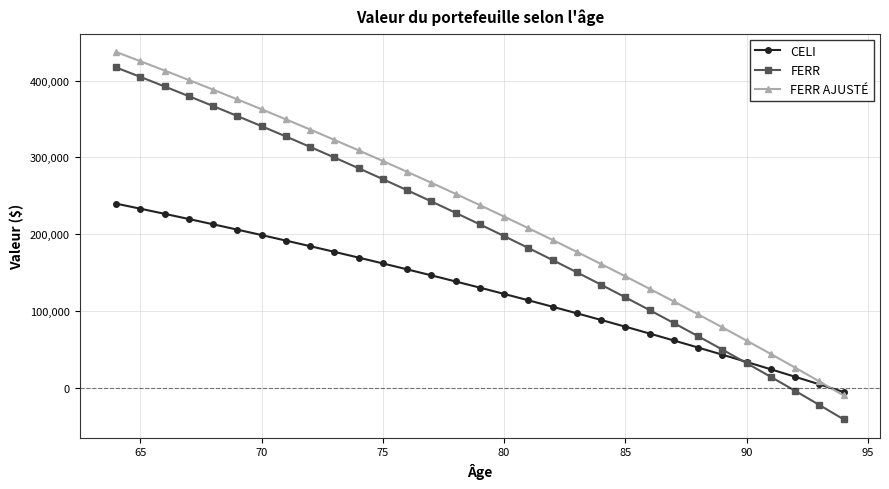

True or false: FERR AJUSTÉ and FERR intersect in this chart.

False